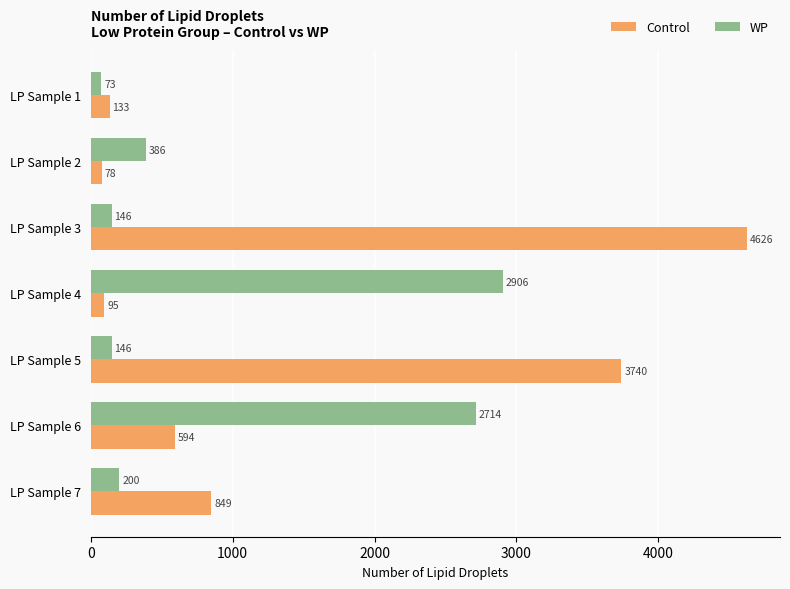

How many categories are shown in the chart?

7